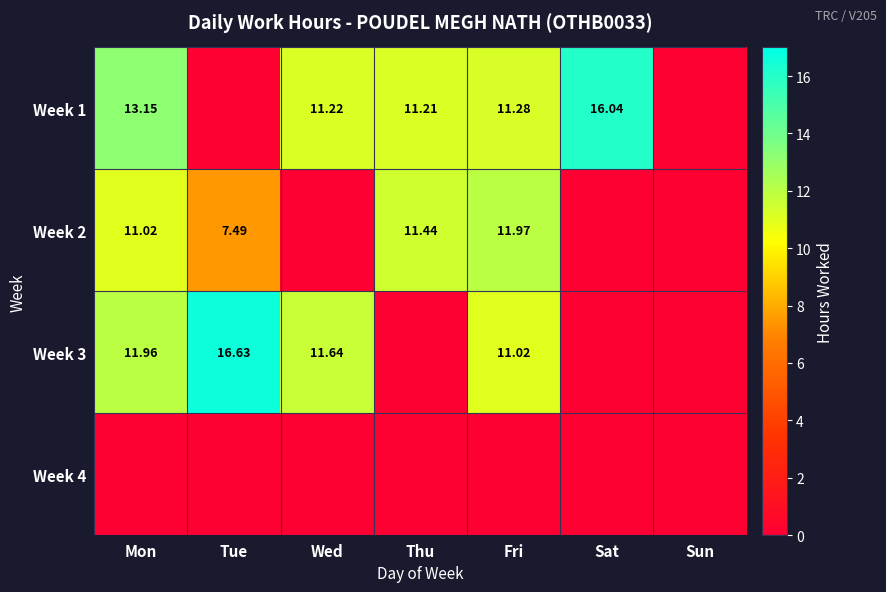

Rank the series by their maximum value, from lowest to highest.

Week 4, Week 2, Week 1, Week 3